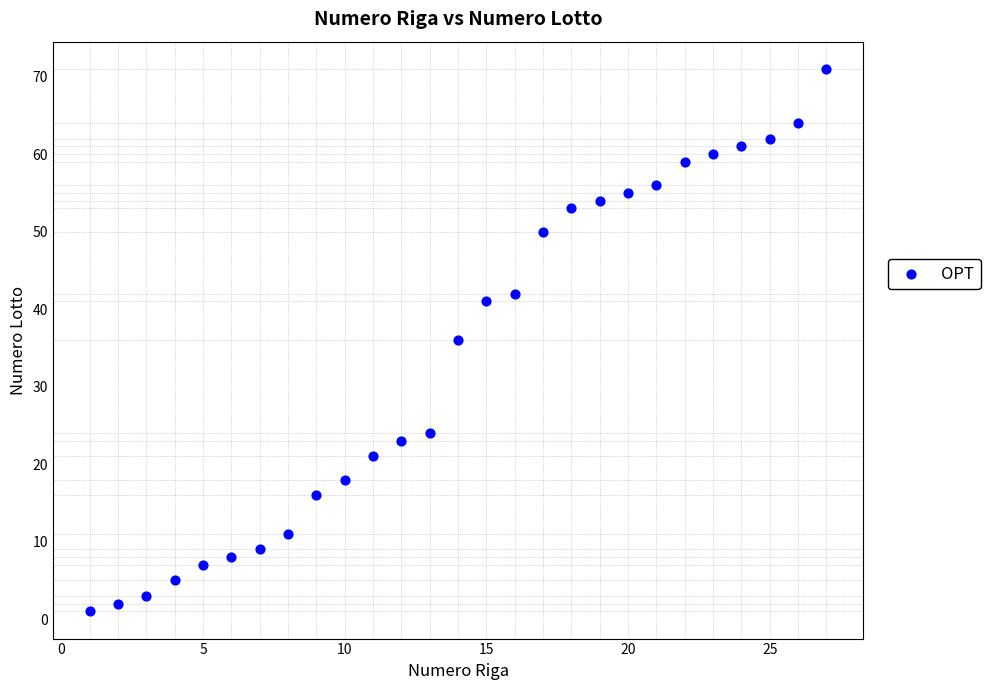

What is the range of Y values (max minus min)?

70